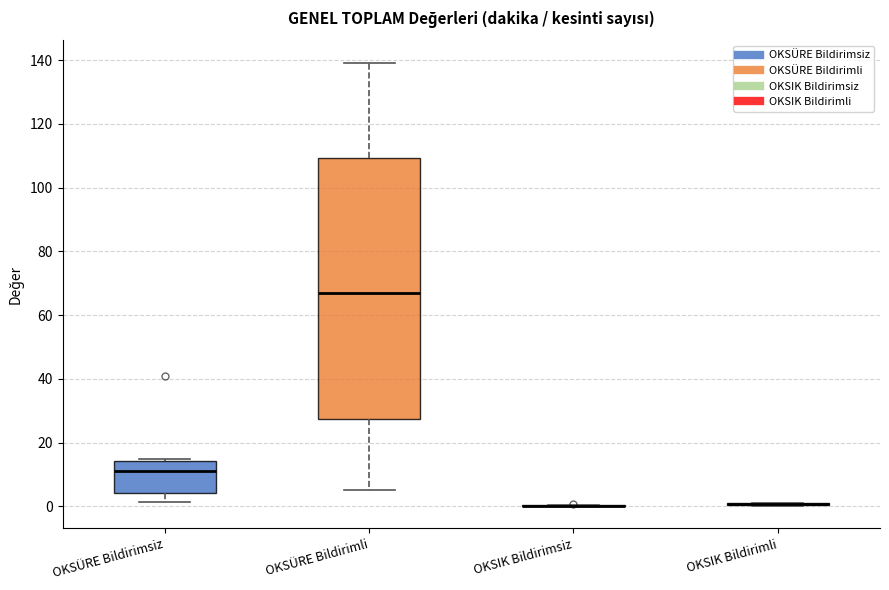

Comparing the boxes themselves (not the whiskers), which one is the tallest?

OKSÜRE Bildirimli